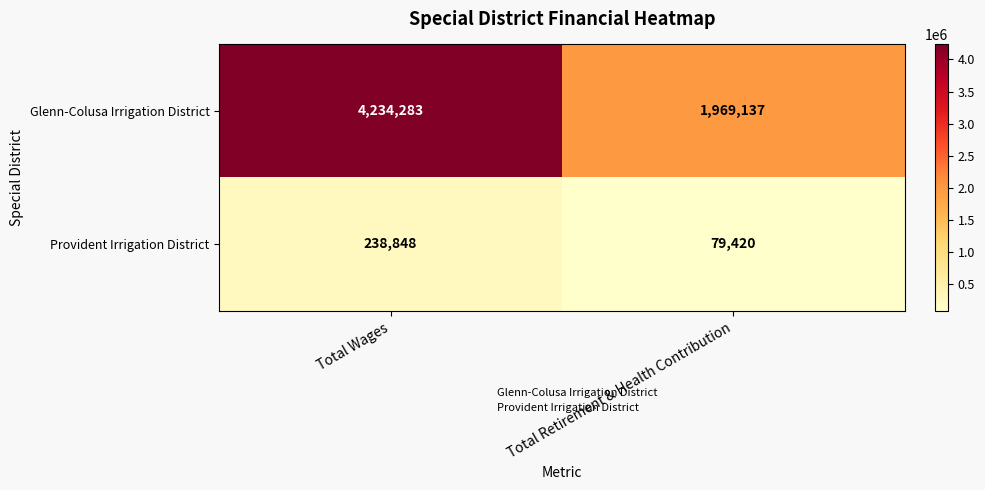

Rank the series by their average value, from highest to lowest.

Glenn-Colusa Irrigation District, Provident Irrigation District